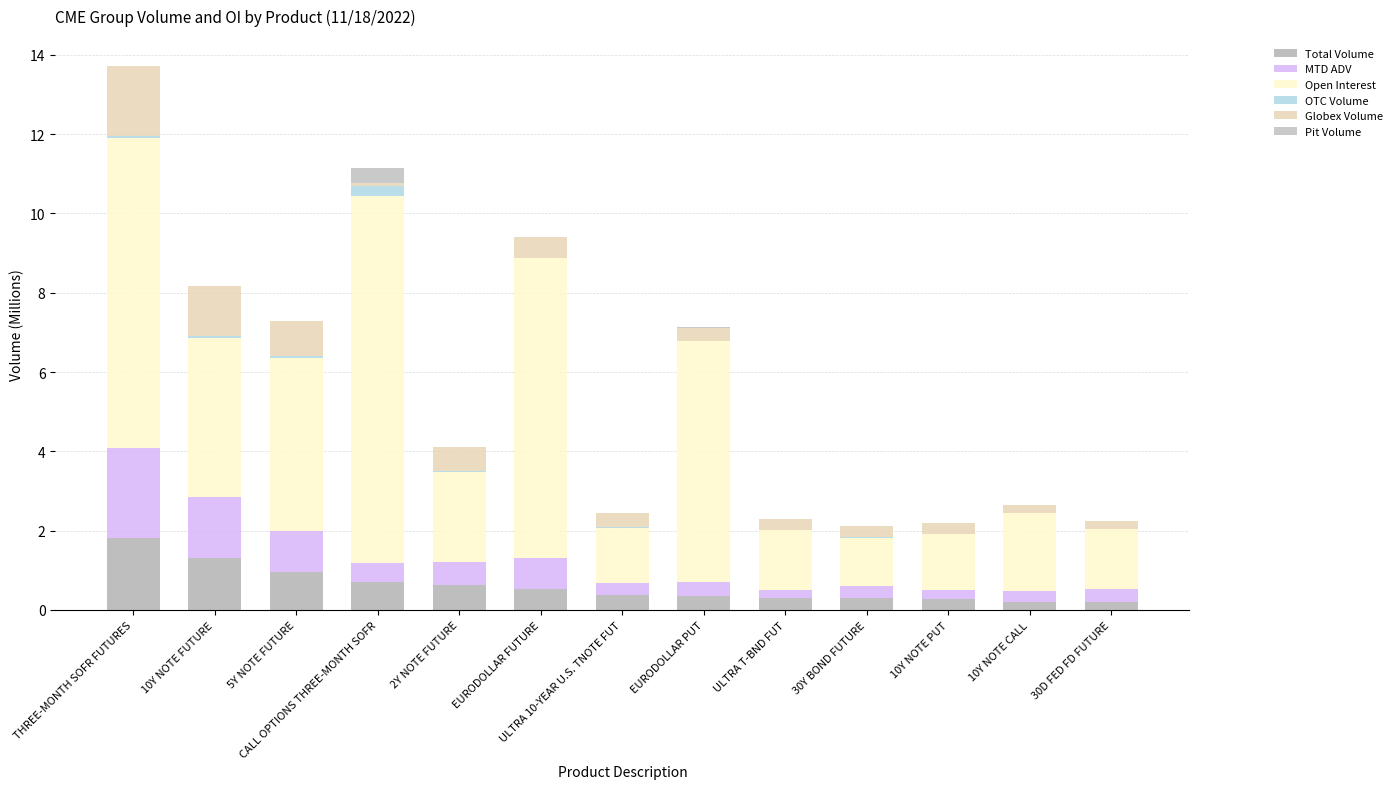

Are the bars horizontal?

No